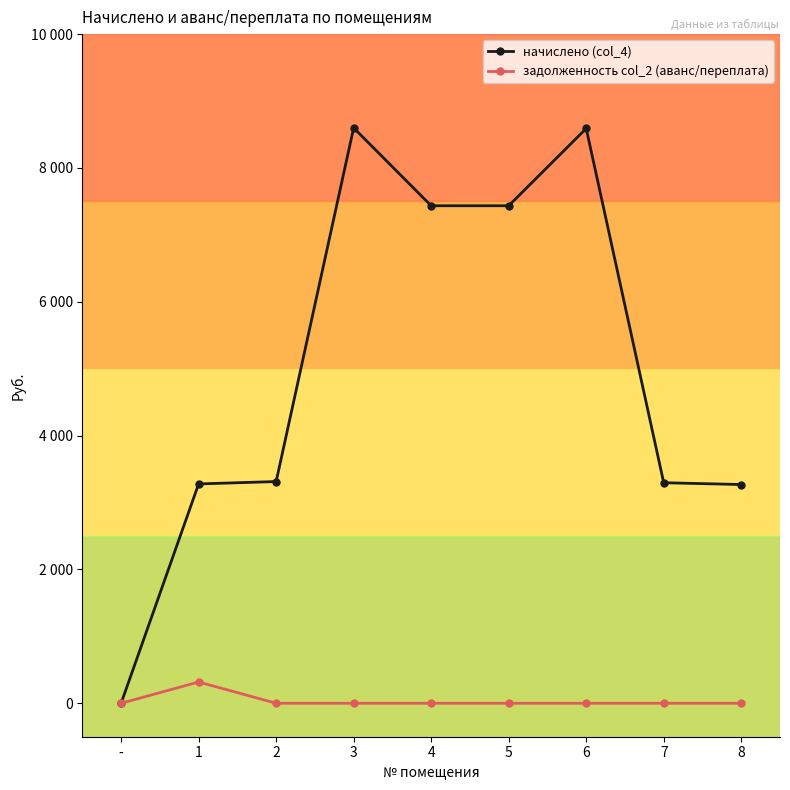

Is it true that задолженность col_2 (аванс/переплата) equals 0.0 at 8?

True